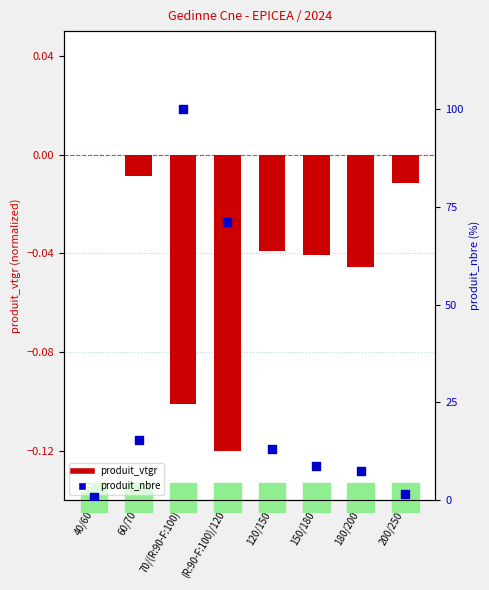

At which category is the sum across all series the highest?

70/(R:90-F:100)